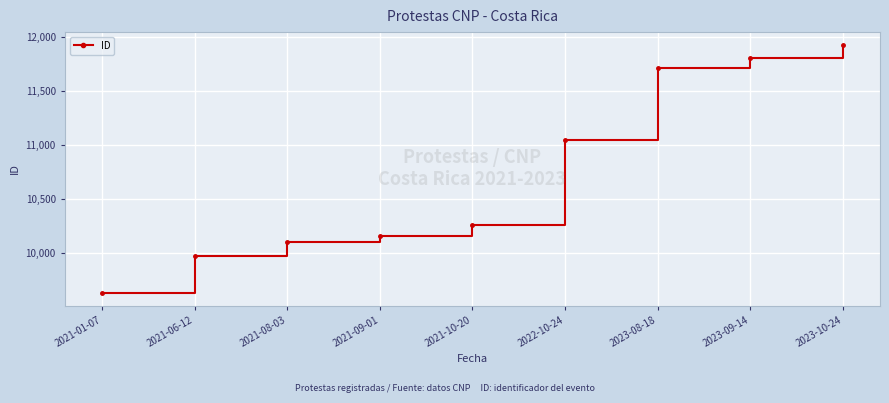

Reading left to right, list all the values displayed in this chart.

9631	9977	10101	10164	10264	11048	11713	11811	11934